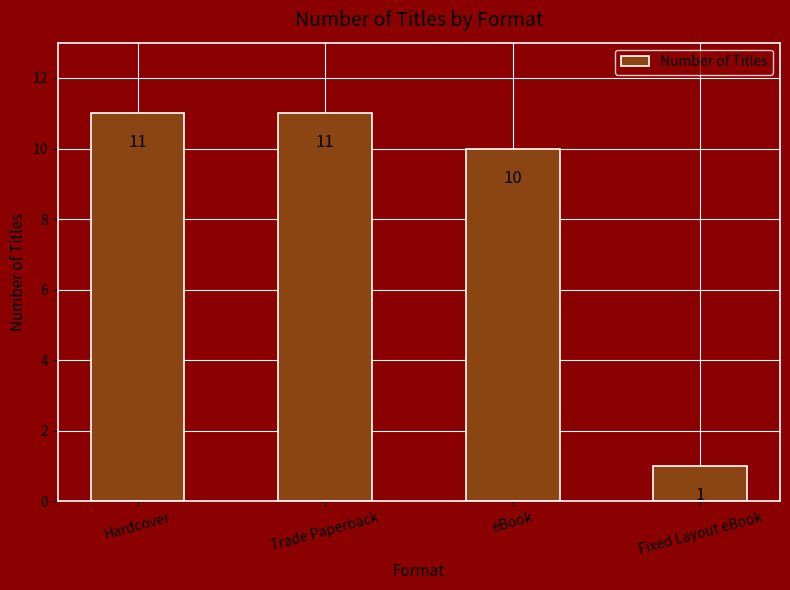

Reading left to right, list all the values displayed in this chart.

Hardcover=11	Trade Paperback=11	eBook=10	Fixed Layout eBook=1